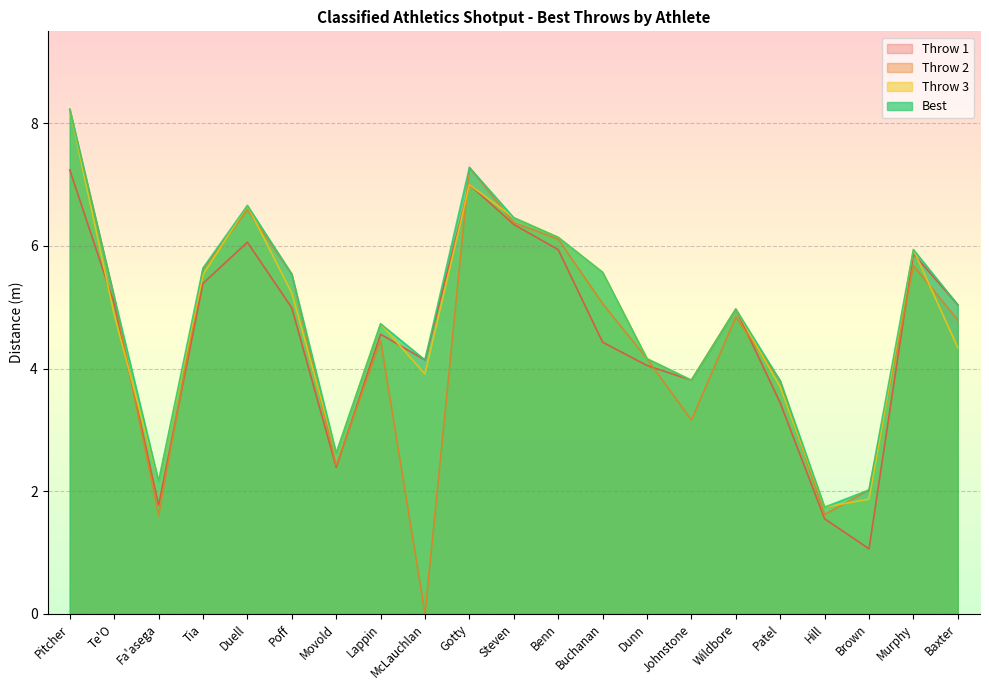

Count the number of data series in this chart.

4